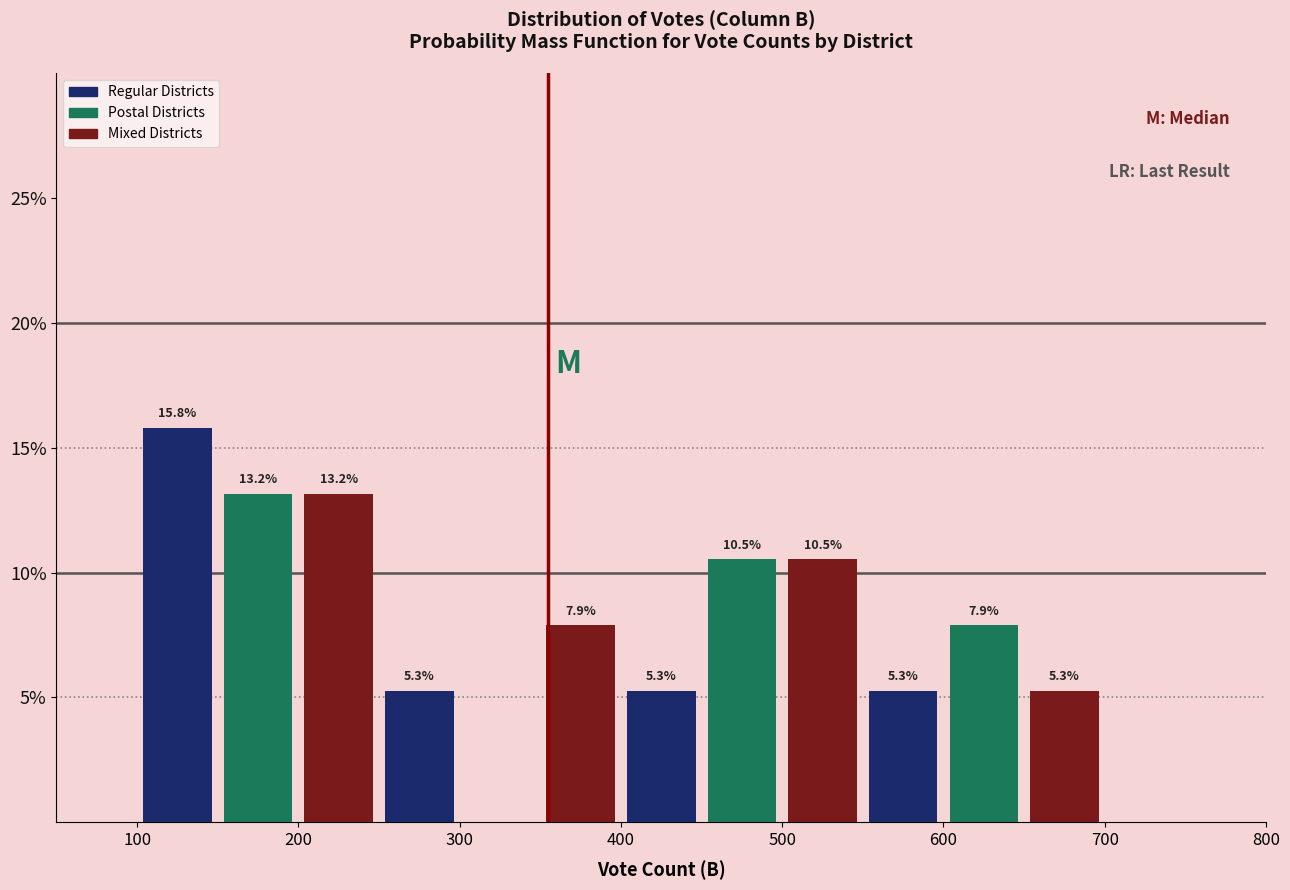

Which range on the x-axis has the tallest bar?

100 to 150